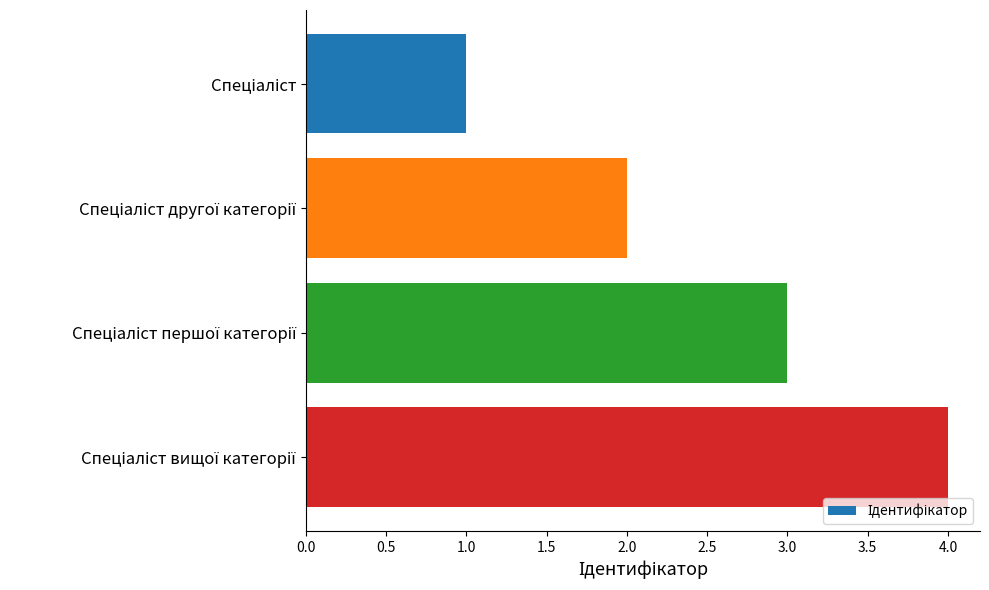

What is the maximum value shown in the chart?

4